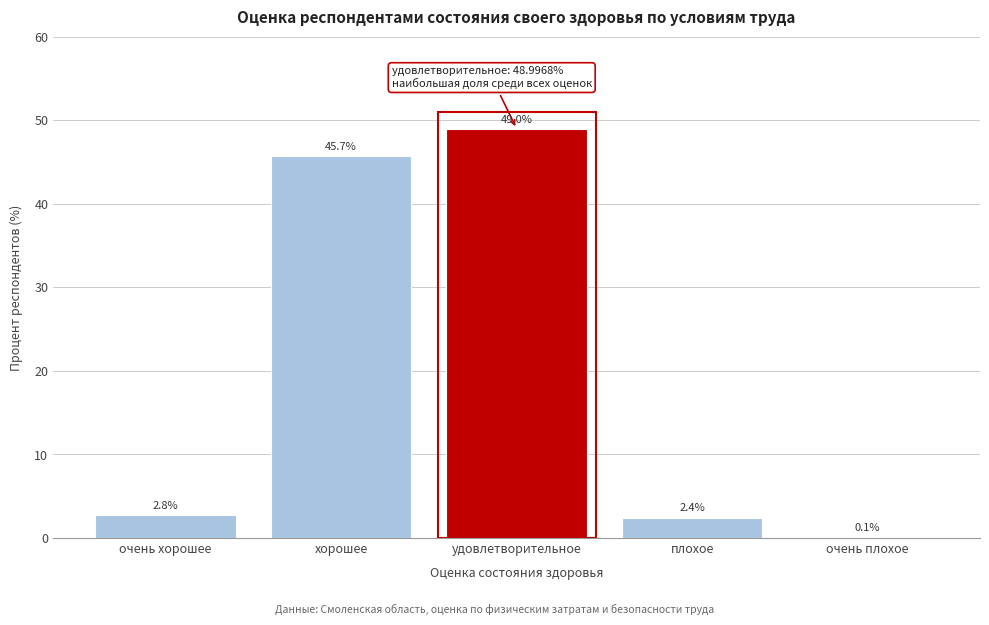

Reading right to left, what are all the values shown in this chart?

очень плохое=0.1	плохое=2.4	удовлетворительное=49.0	хорошее=45.7	очень хорошее=2.8